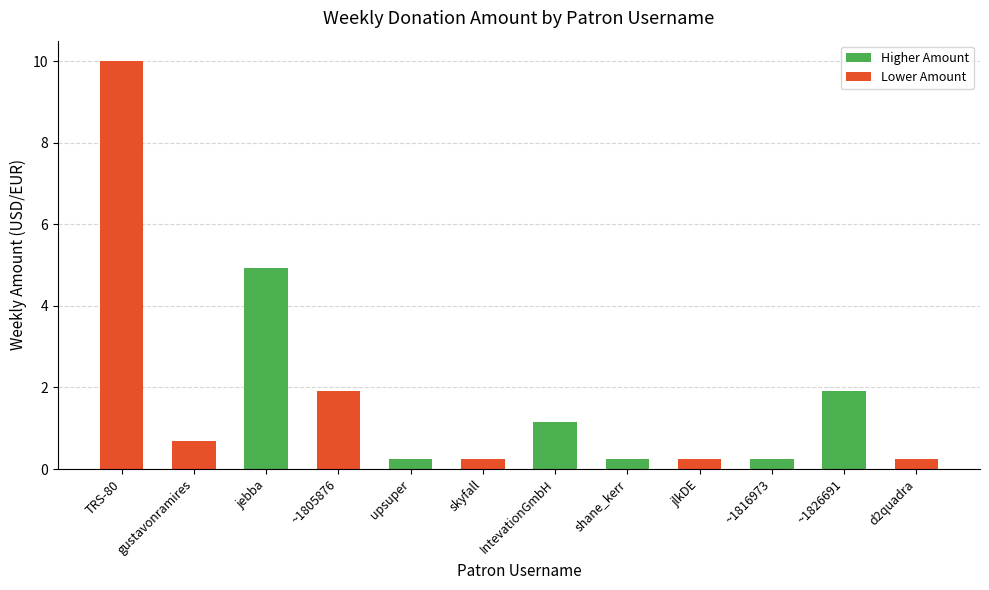

What is the value of the 4th bar from the left?

1.9